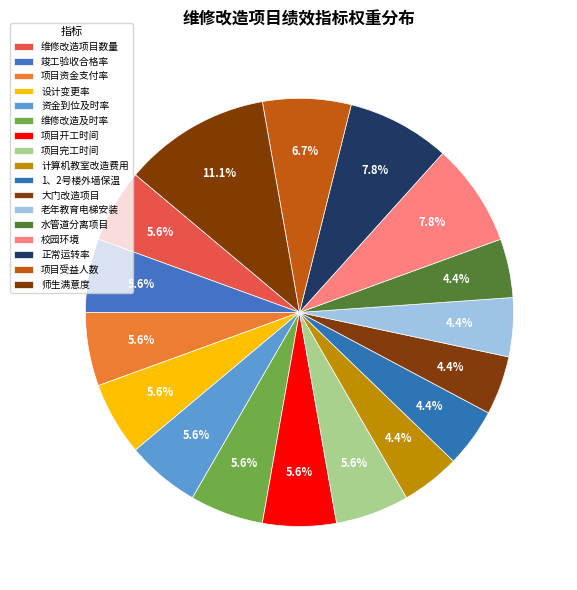

Which category has the biggest portion of the pie?

师生满意度